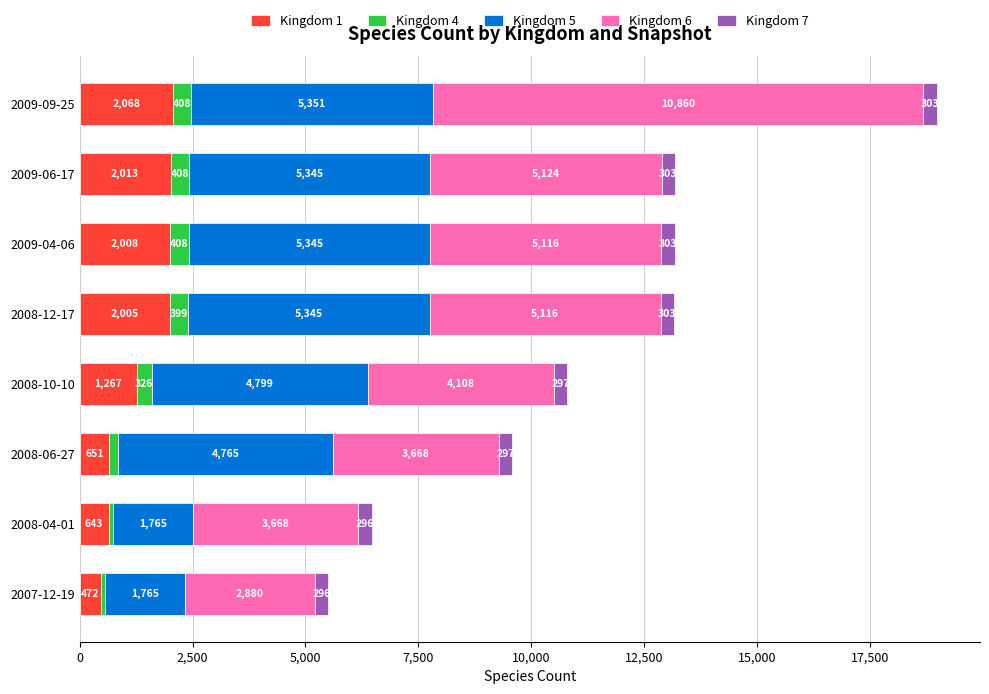

How many distinct data groups are displayed?

5